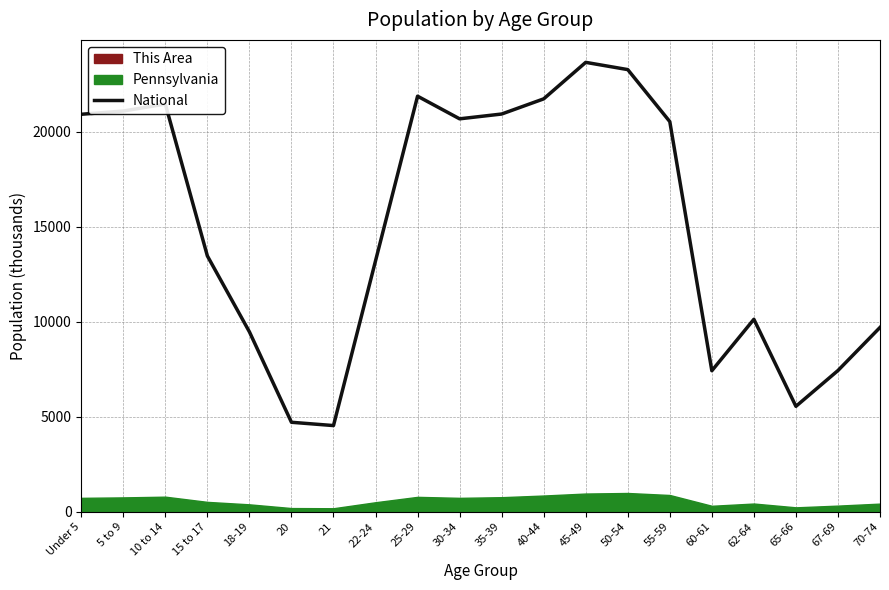

The value at 5 to 9 is 21104.5. True or false?

True